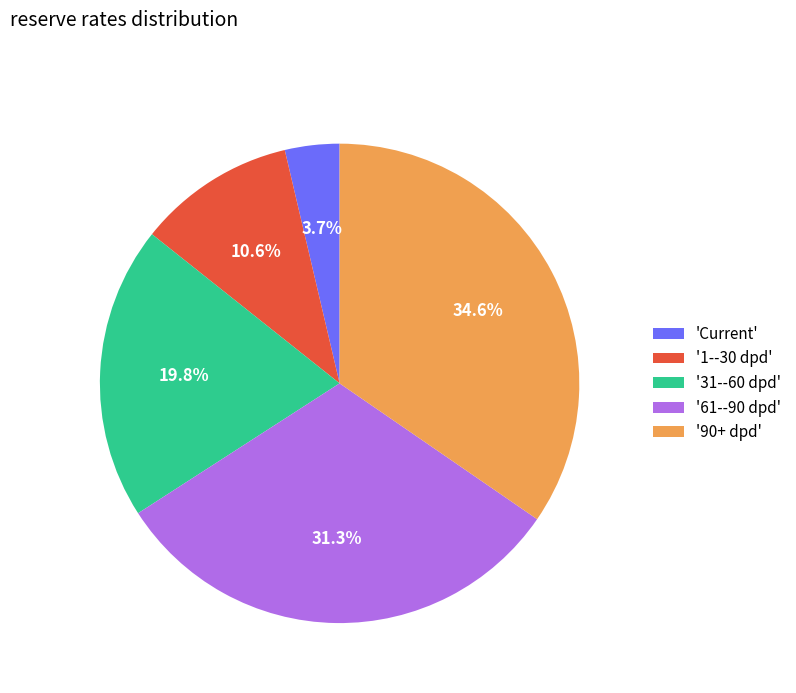

Does '61--90 dpd' account for over 50% of the chart?

No